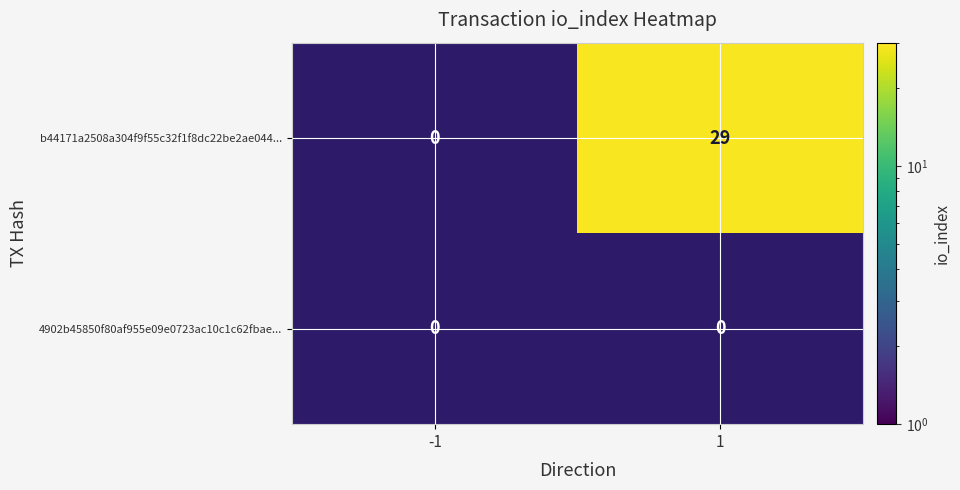

List the series in order of their peak value, highest first.

b44171a2508a304f9f55c32f1f8dc22be2ae044..., 4902b45850f80af955e09e0723ac10c1c62fbae...